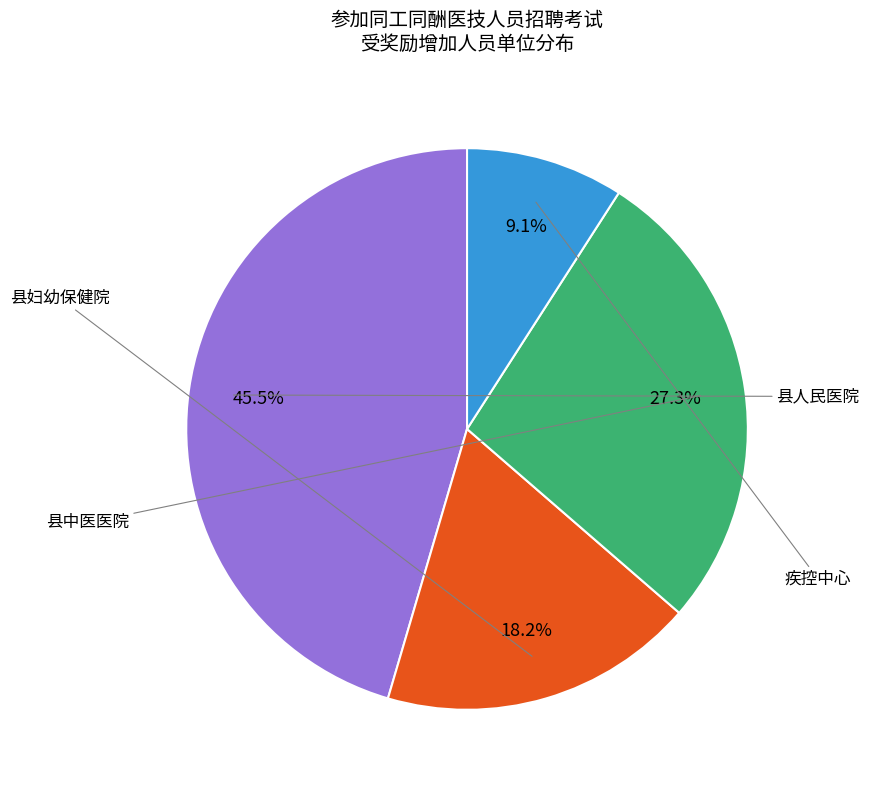

Does any single category account for the majority?

No